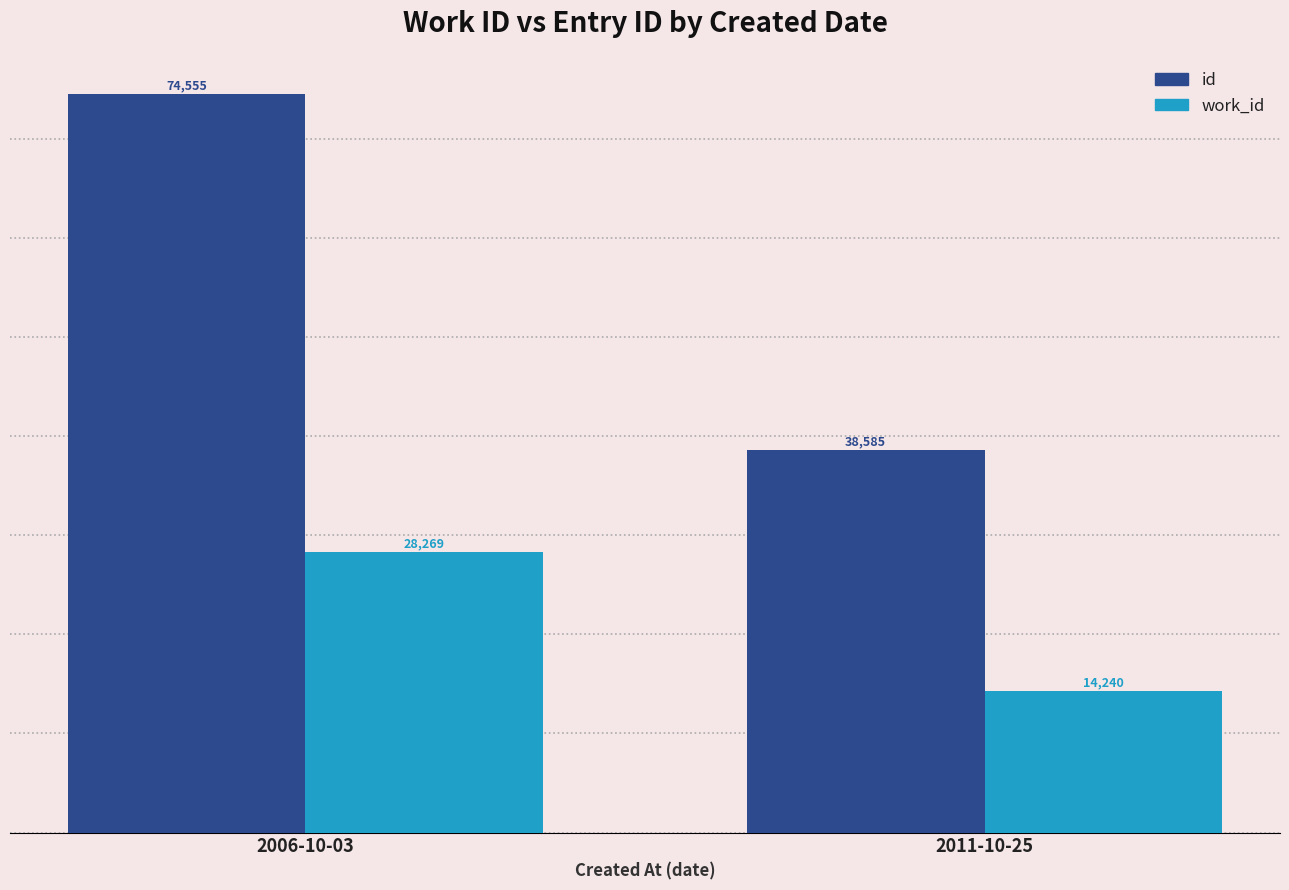

What is the spread (max minus min) of values at 2006-10-03?

46286